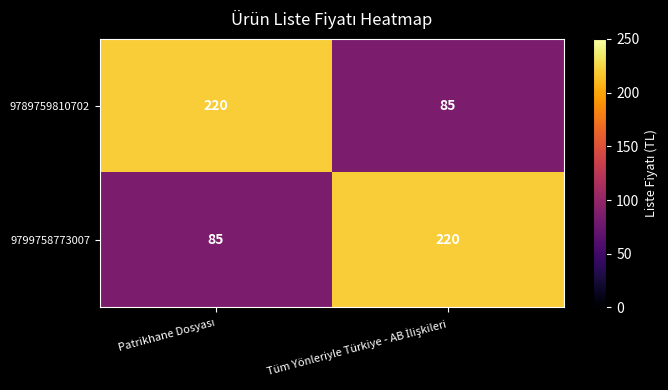

What is the difference between the maximum and minimum values in the 9789759810702 series?

135